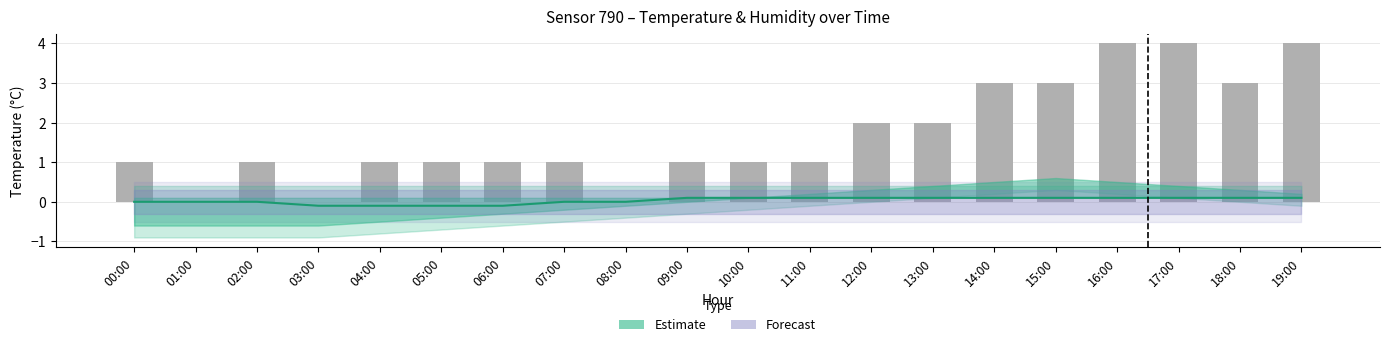

Rank the categories by value from lowest to highest.

03:00, 04:00, 05:00, 06:00, 00:00, 01:00, 02:00, 07:00, 08:00, 09:00, 10:00, 11:00, 12:00, 13:00, 14:00, 15:00, 16:00, 17:00, 18:00, 19:00